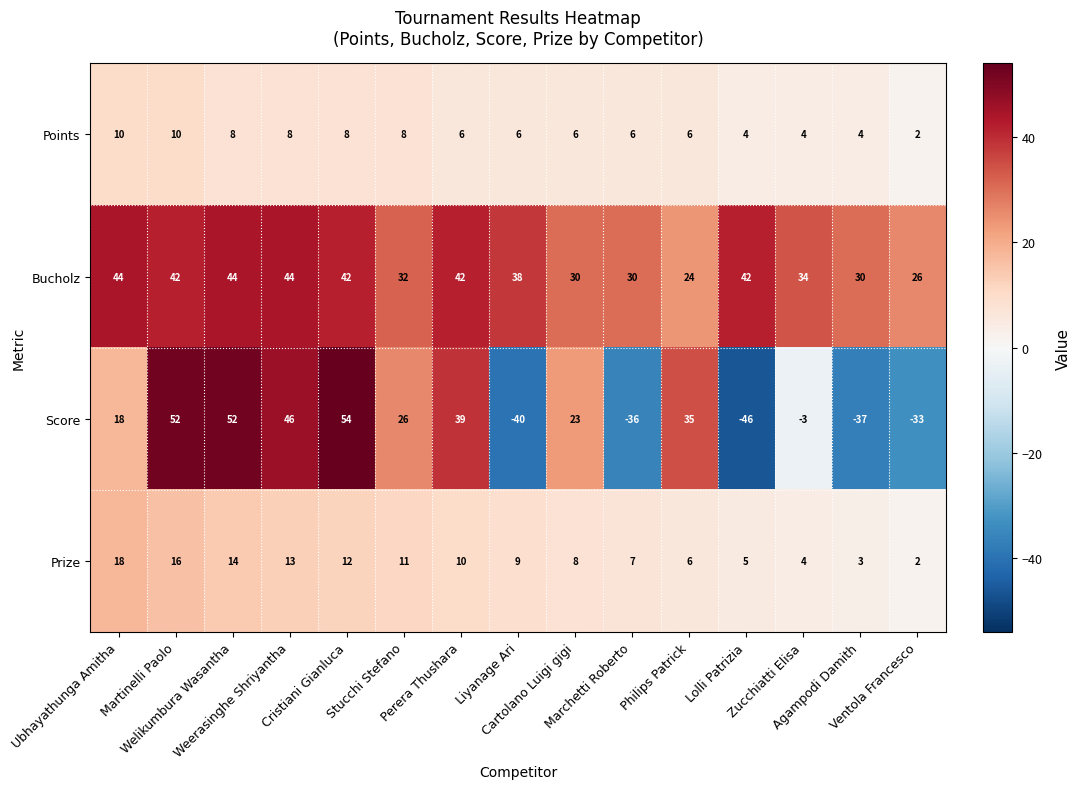

What is the highest value of the Points series?

10